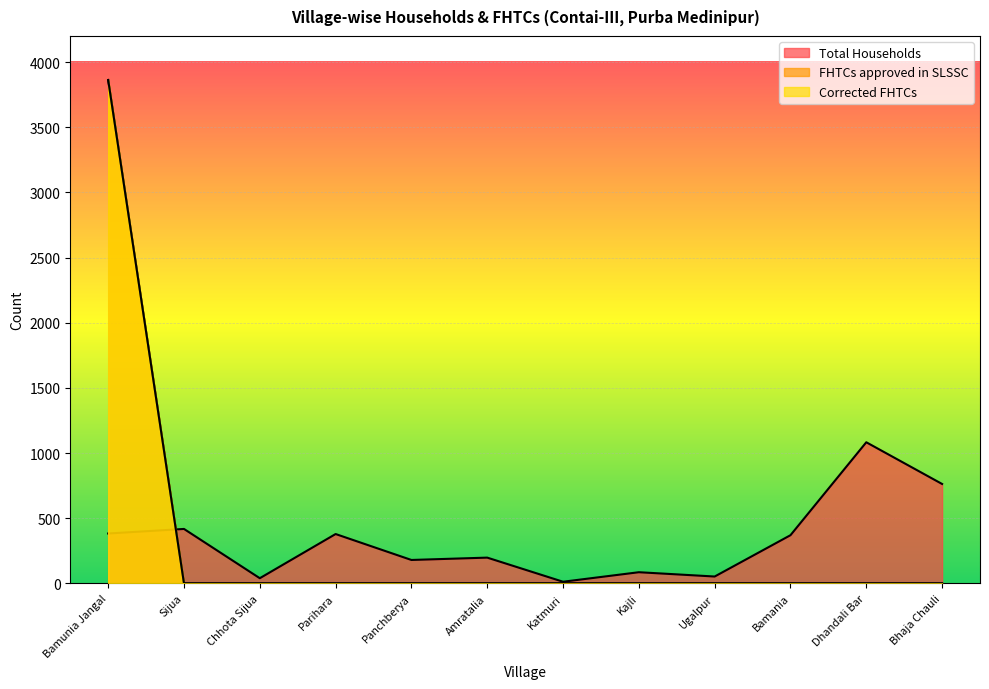

True or false: Corrected FHTCs and Total Households cross at least once.

True